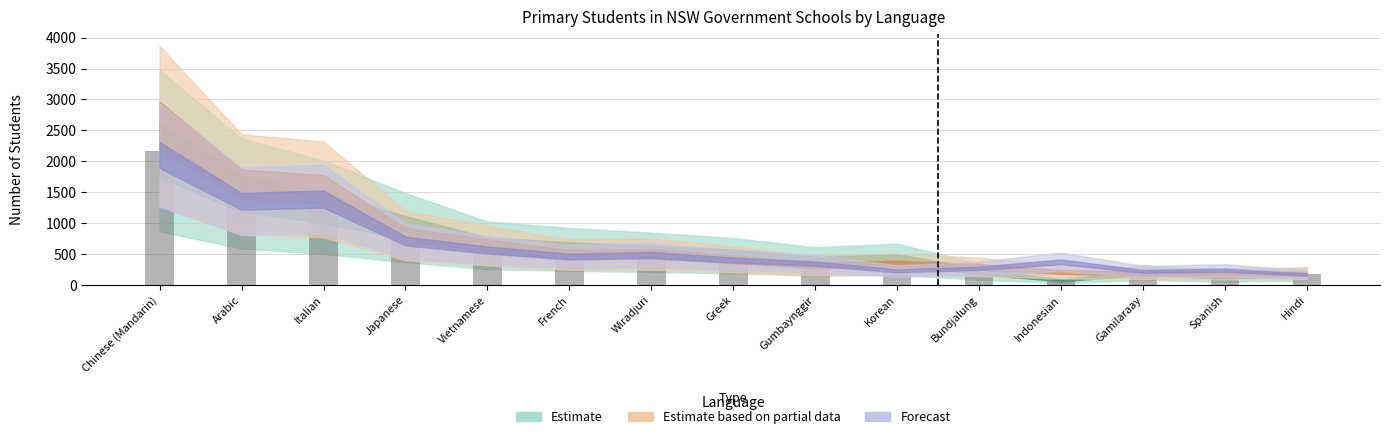

What is the average value?

645.5